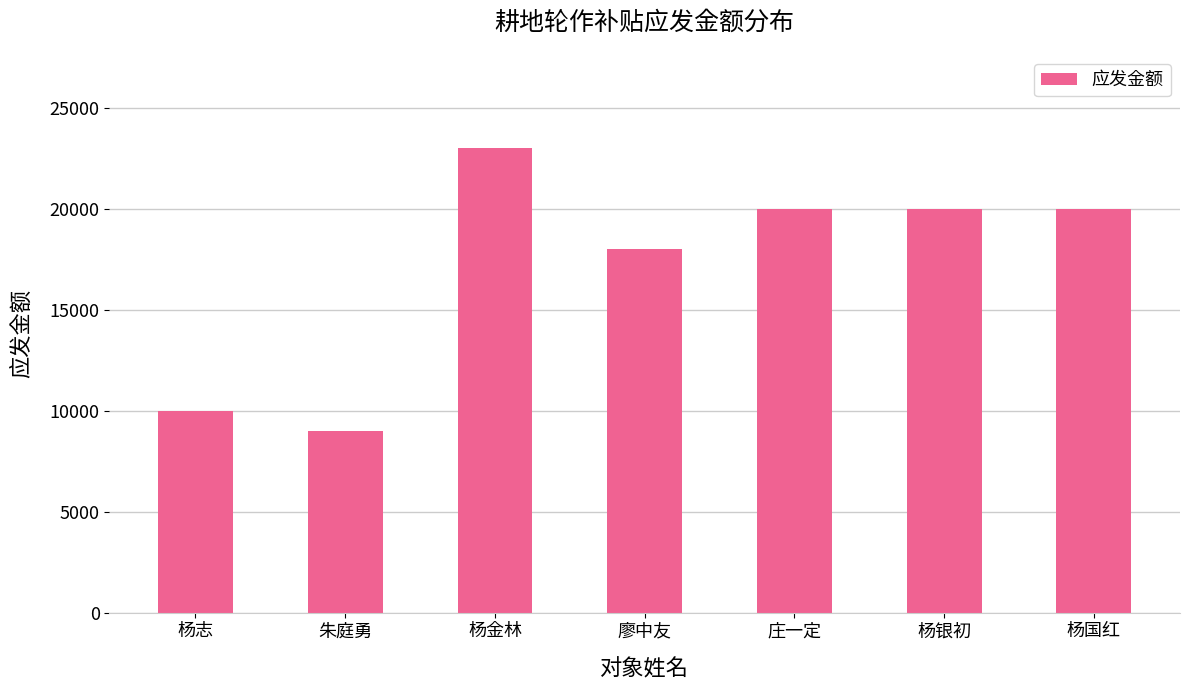

What is the greatest value displayed?

23000